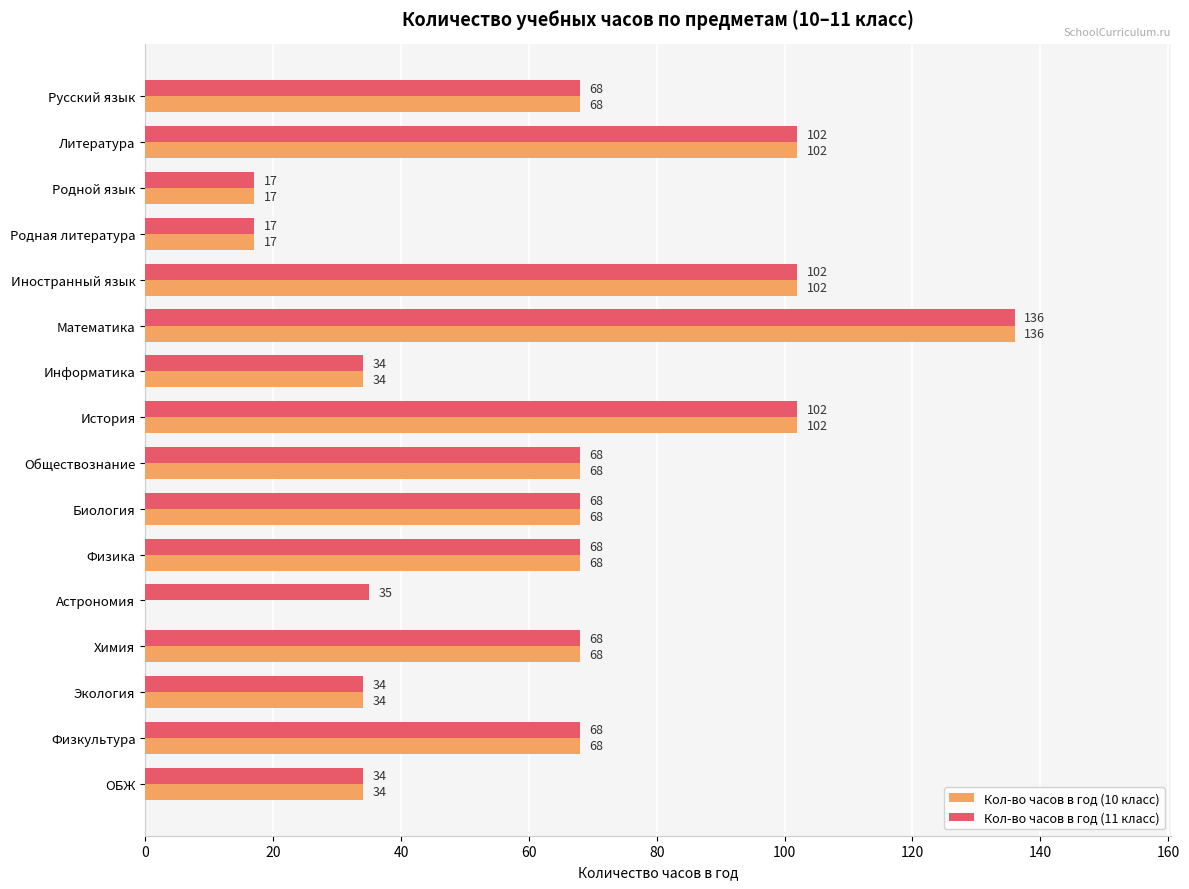

What are all the series names shown in the legend?

Кол-во часов в год (10 класс), Кол-во часов в год (11 класс)